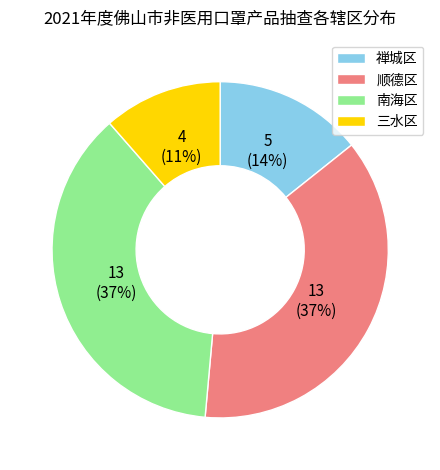

How many slices are in this pie chart?

4